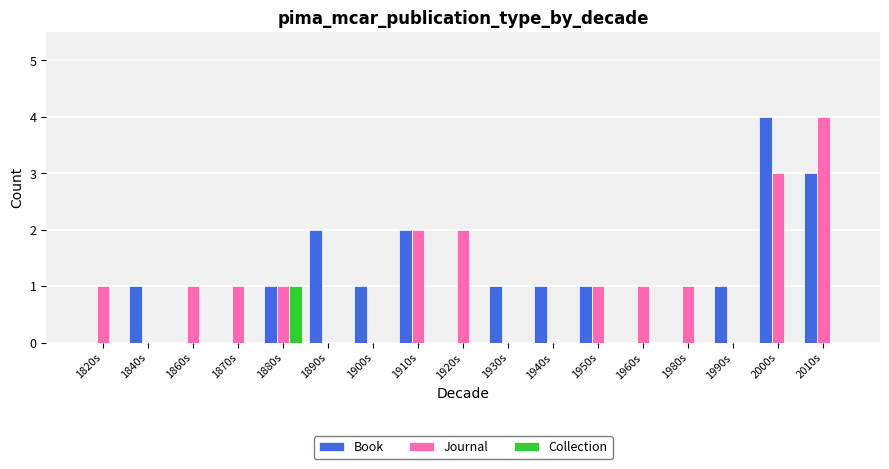

What are all the series names shown in the legend?

Book, Journal, Collection